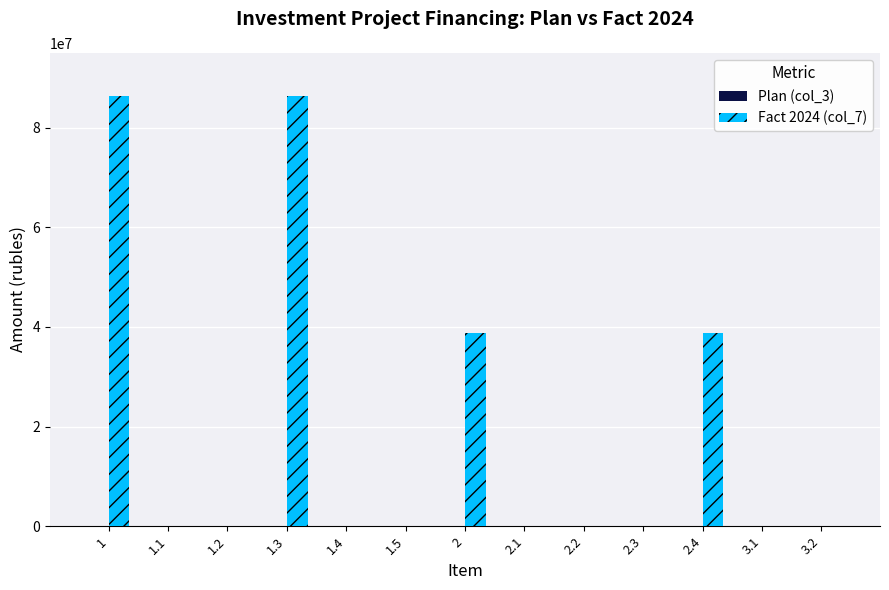

What is the sum of all values?

250164544